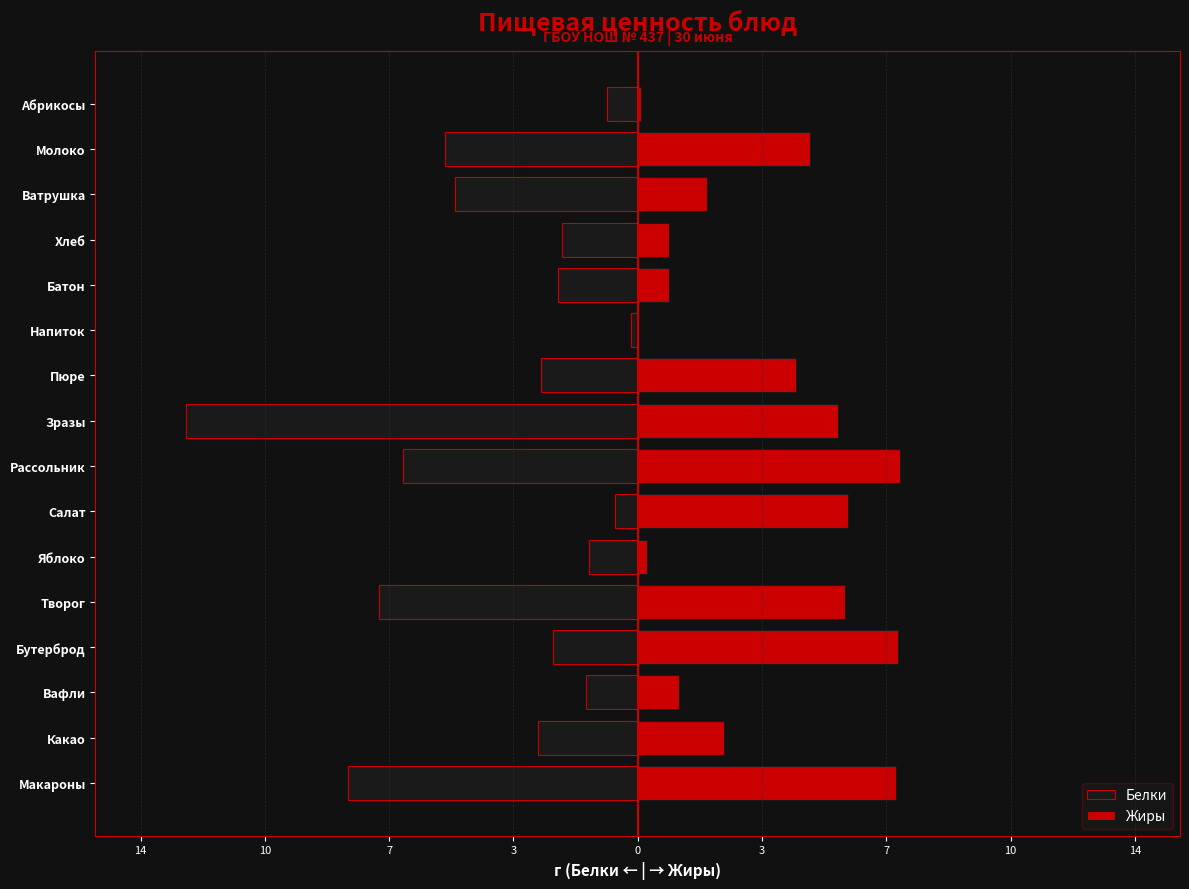

What is the average value of the Белки series?

-4.0